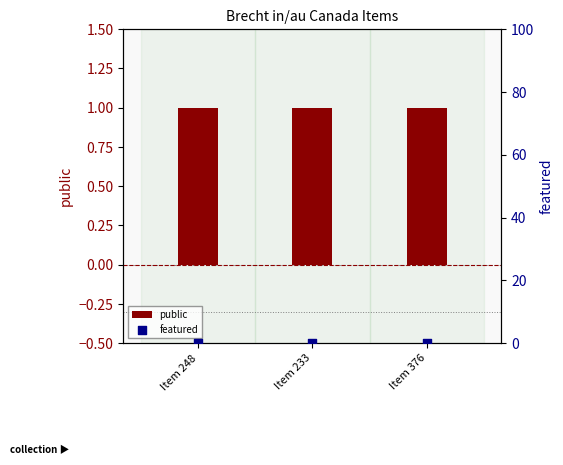

At which category is the sum across all series the highest?

Item 248